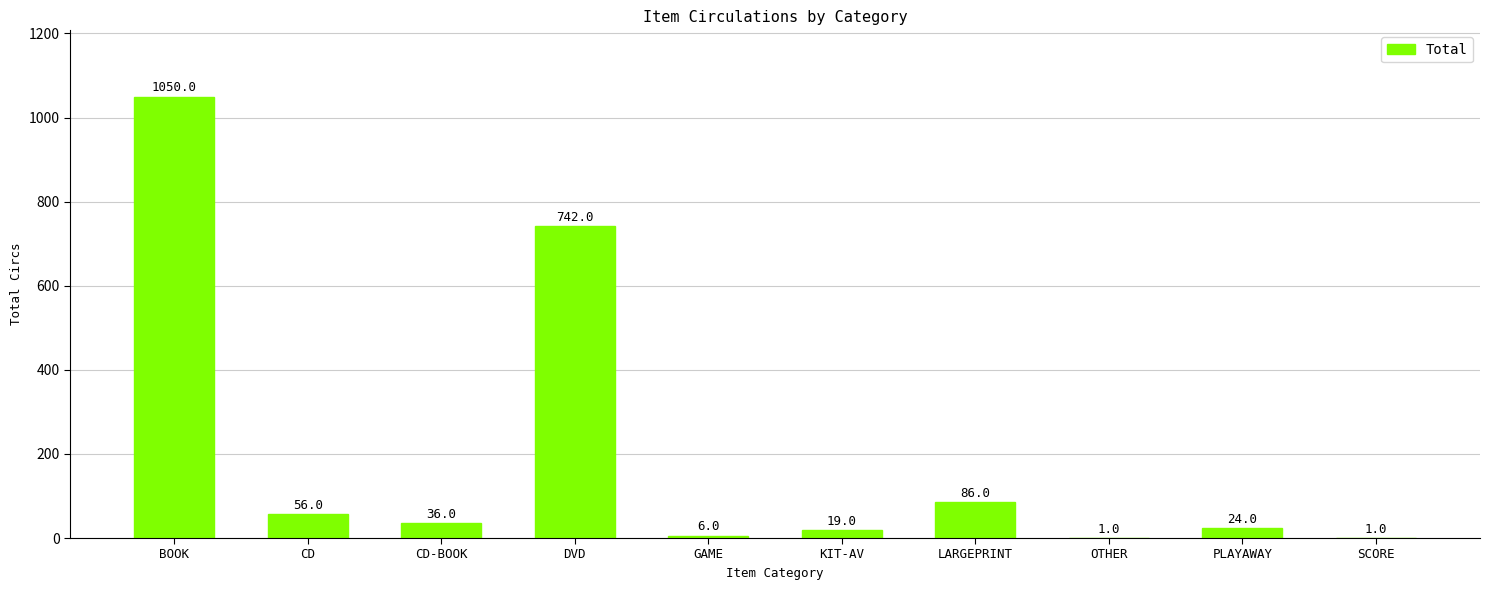

What is the greatest value displayed?

1050